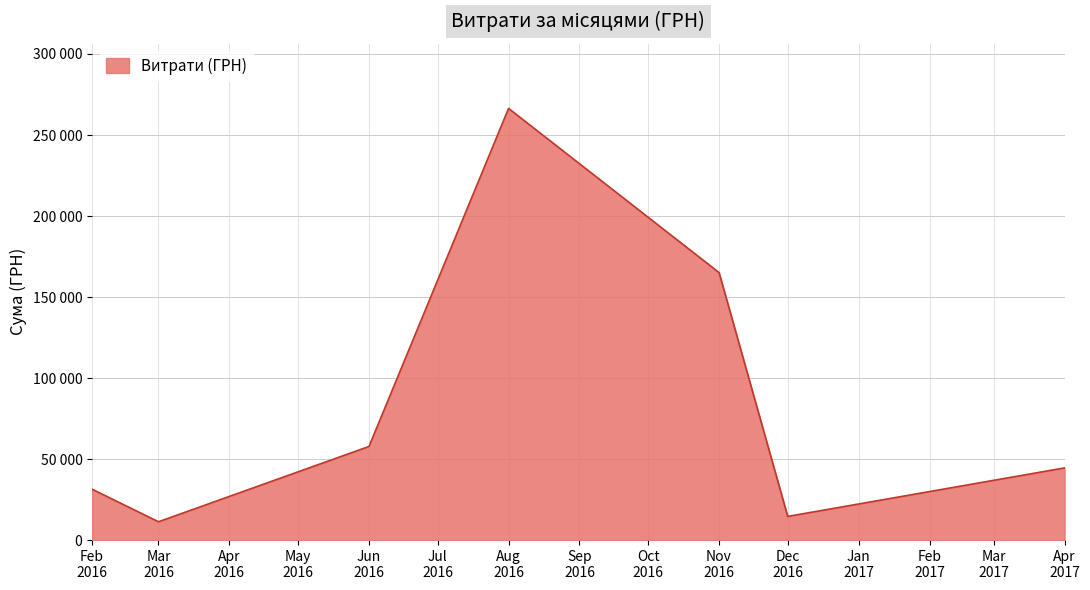

Where is the first local minimum?

Mar
2016